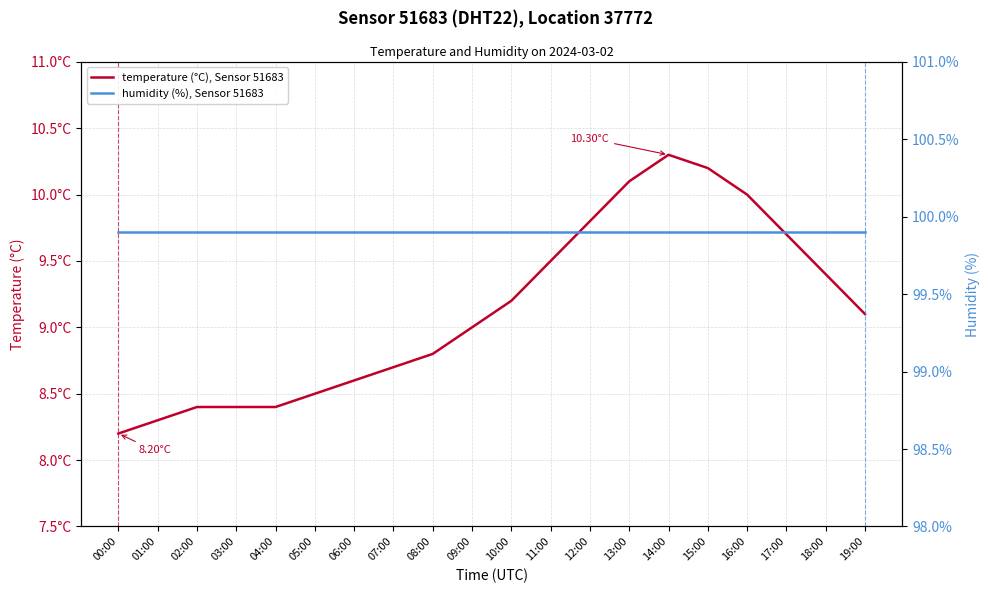

At 01:00, list the series in order from largest to smallest.

humidity (%), Sensor 51683, temperature (°C), Sensor 51683